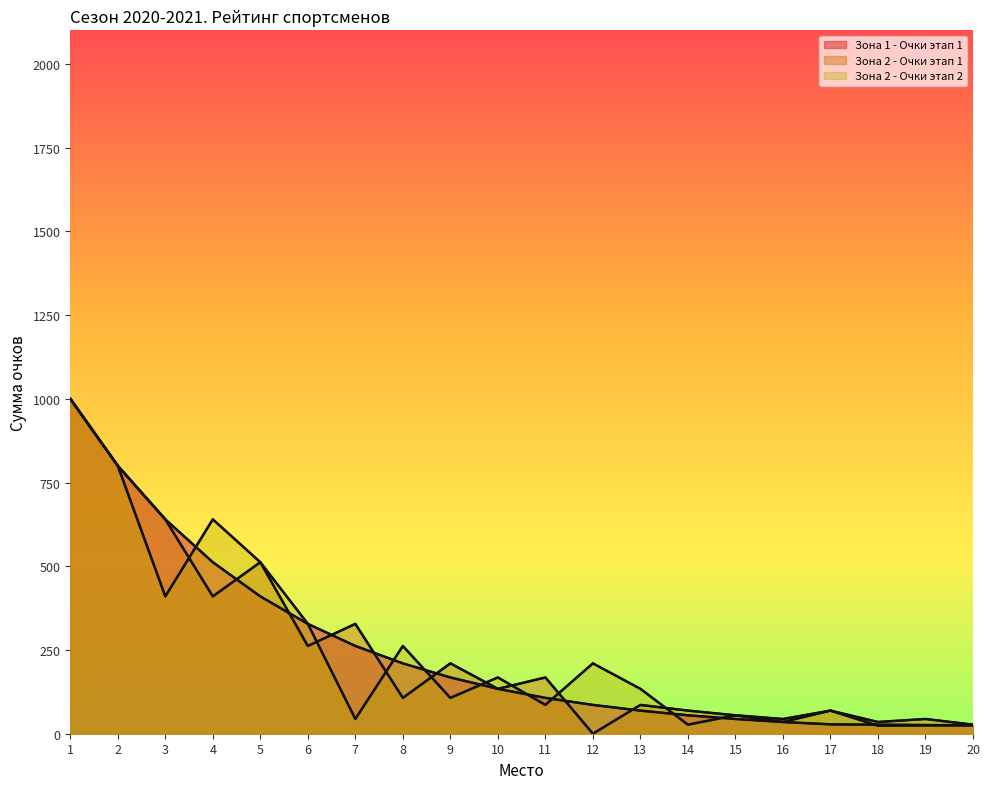

Rank the series at 15 from highest to lowest value.

Зона 2 - Очки этап 1, Зона 2 - Очки этап 2, Зона 1 - Очки этап 1